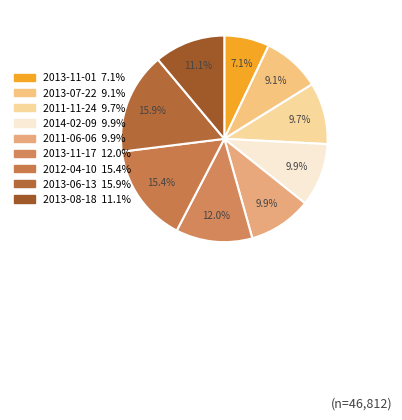

Count the number of slices in the pie.

9